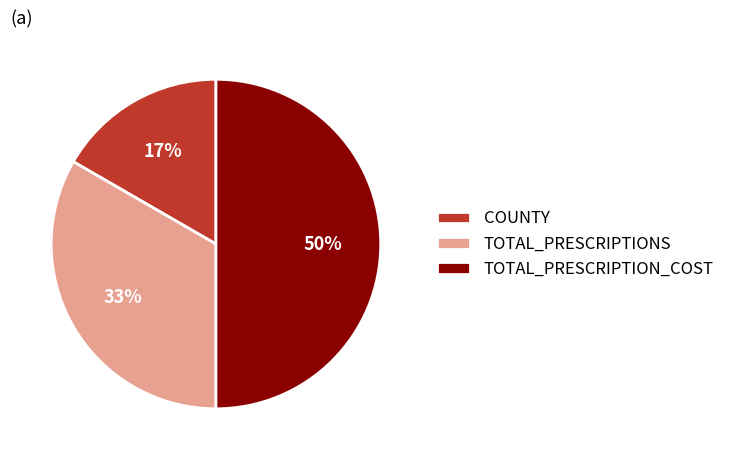

To the nearest percent, what is the difference between the largest and smallest slice percentages?

33%